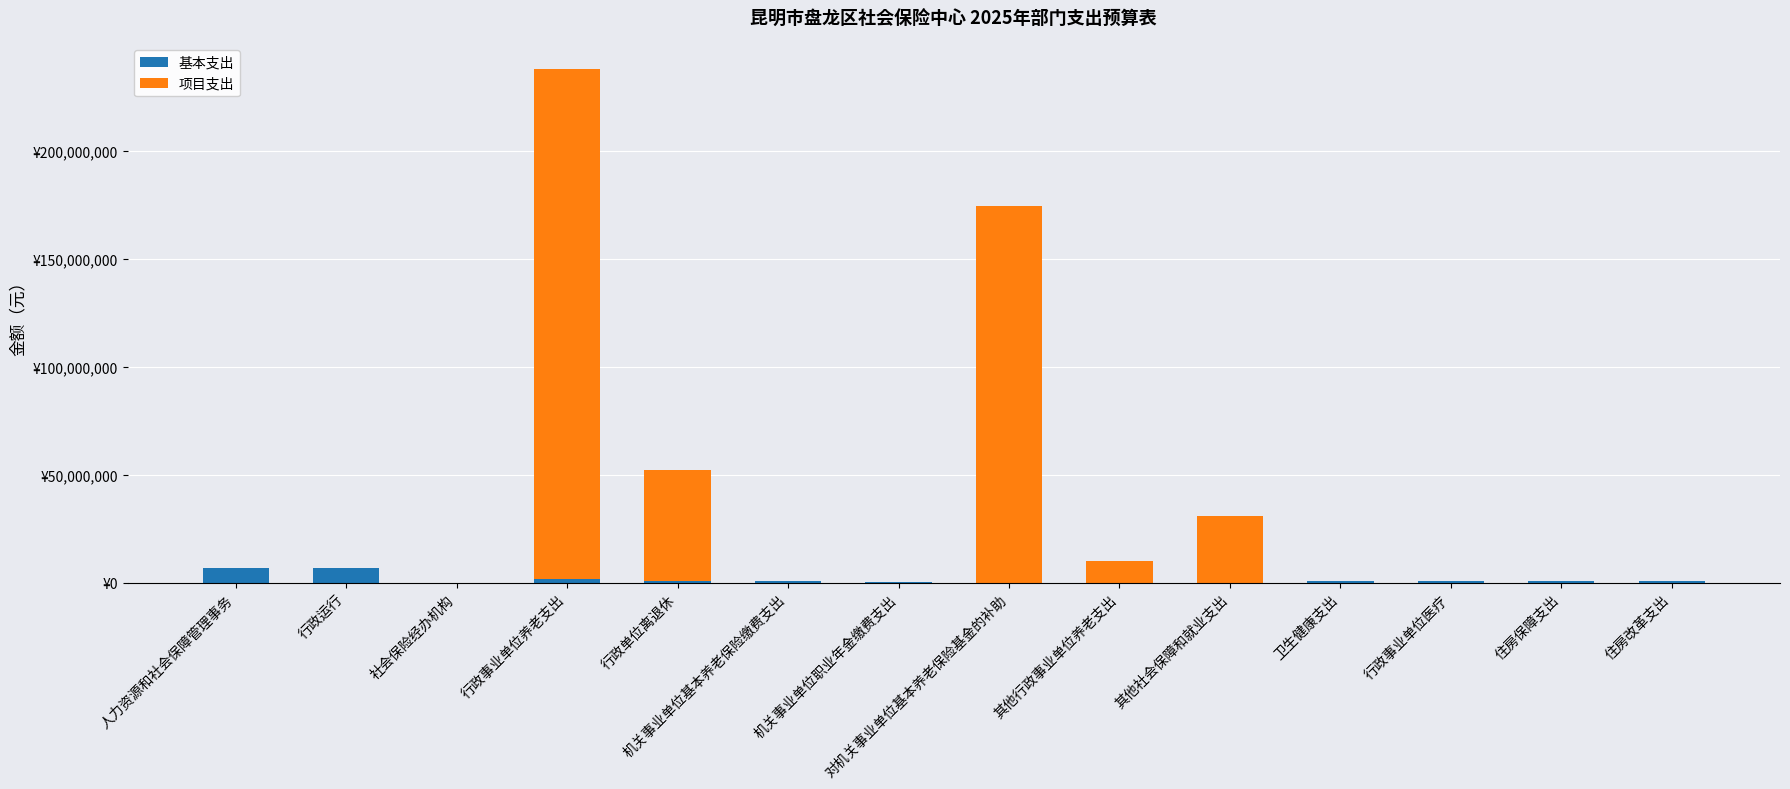

What are all the series names shown in the legend?

基本支出, 项目支出